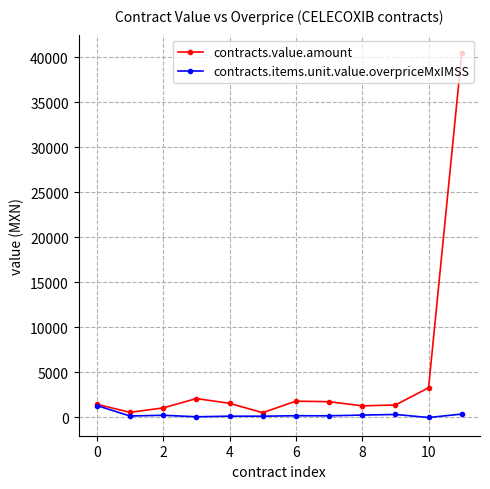

How many interior local peaks does the contracts.value.amount series have?

2